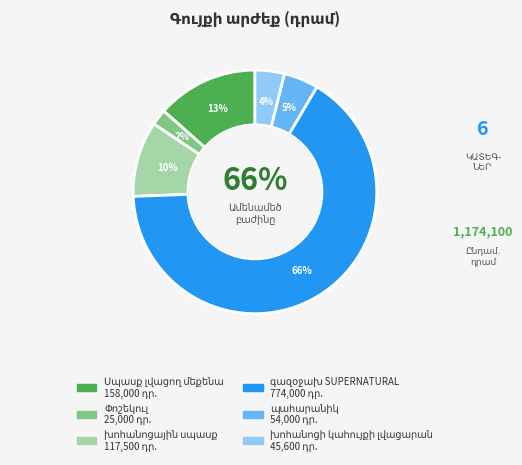

To the nearest percent, what is the combined percentage of գազօջախ SUPERNATURAL and պահարանիկ?

71%